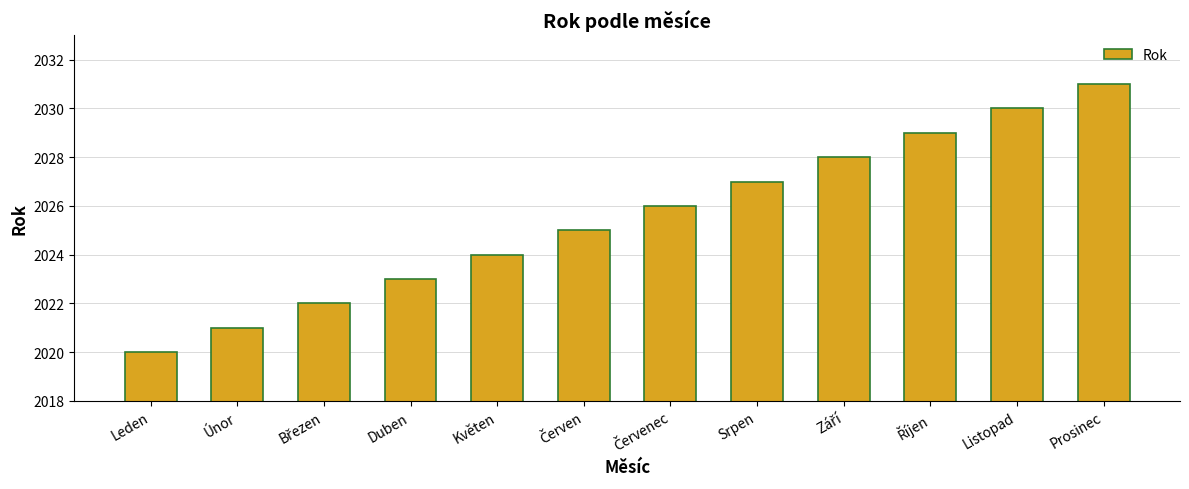

Does the chart contain stacked bars?

No